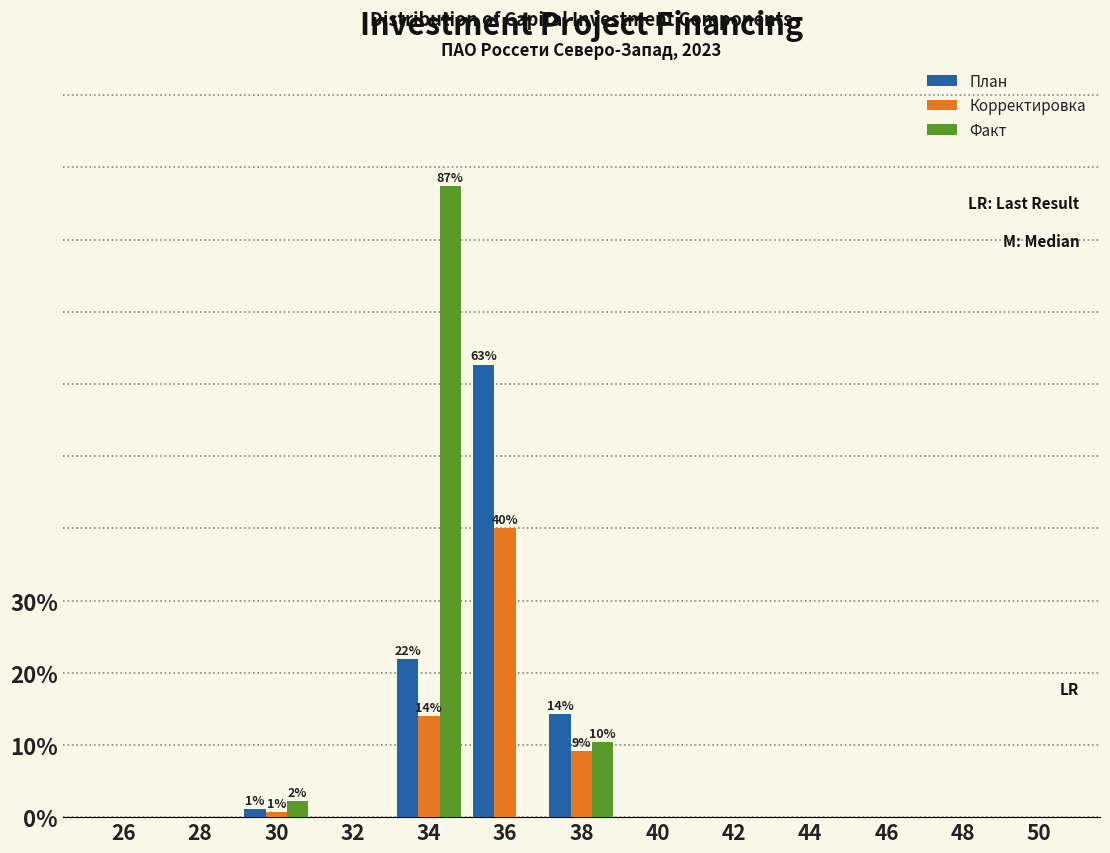

What is the sum of all Корректировка values?

63.8